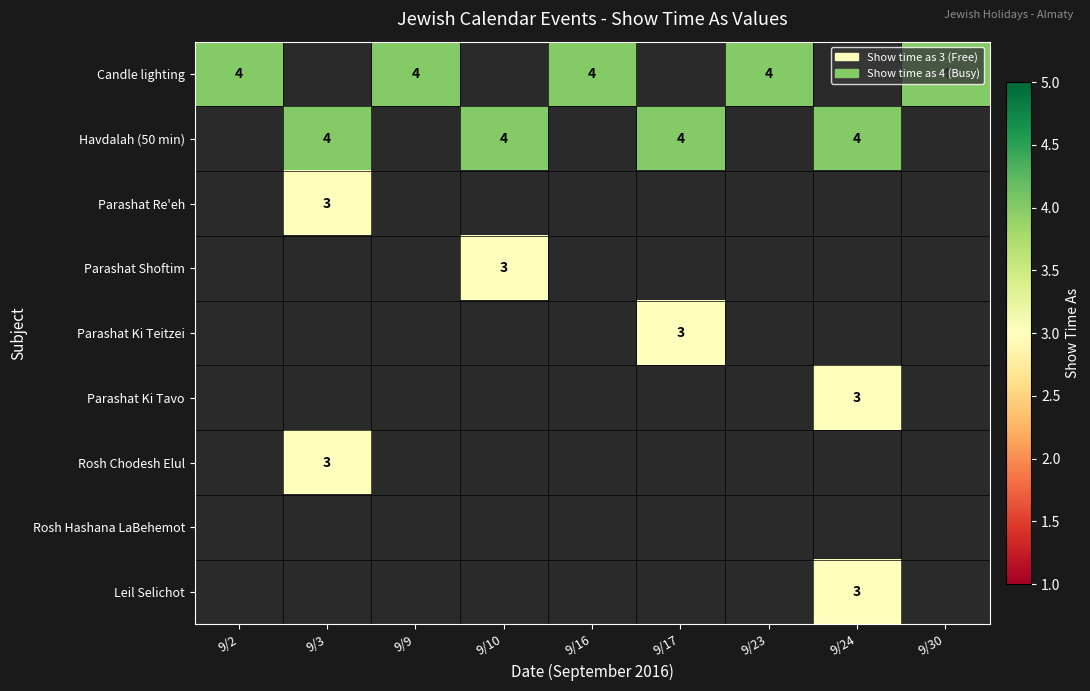

At how many categories does at least one series exceed 3?

9